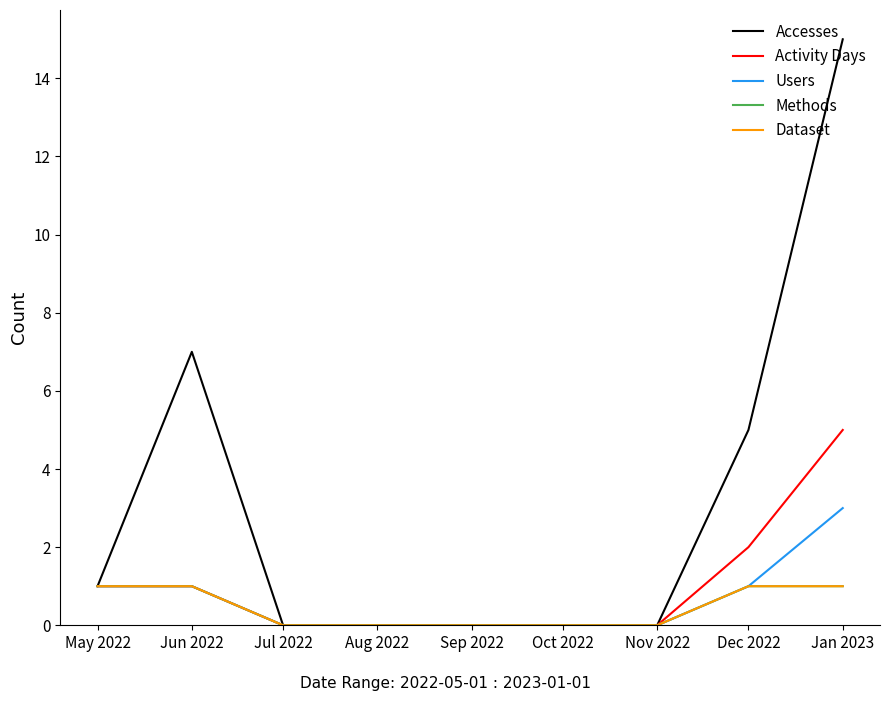

True or false: Users has more than 1 interior local peaks.

False